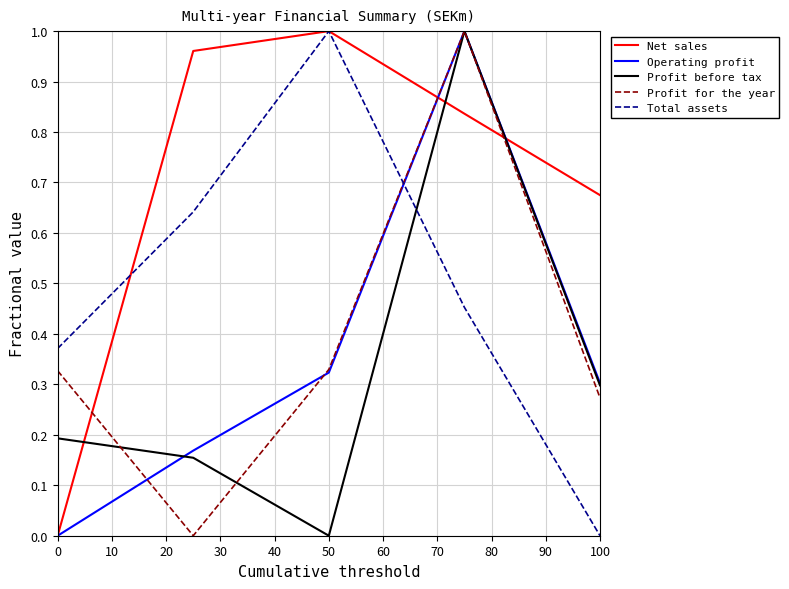

True or false: Profit for the year has more than 1 points higher than both neighbors.

False